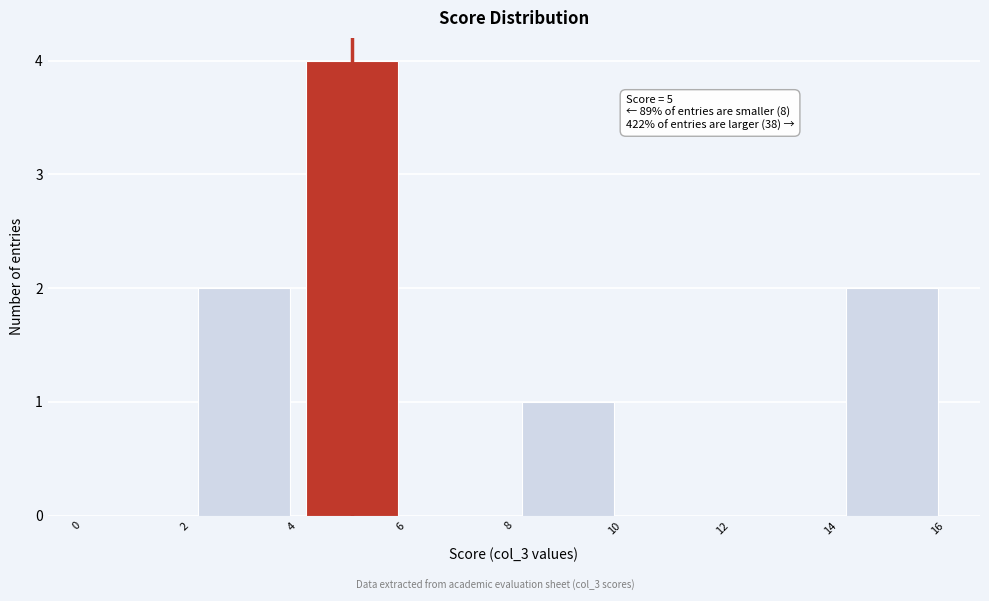

Over which range of the x-axis is the bar tallest?

4 to 6